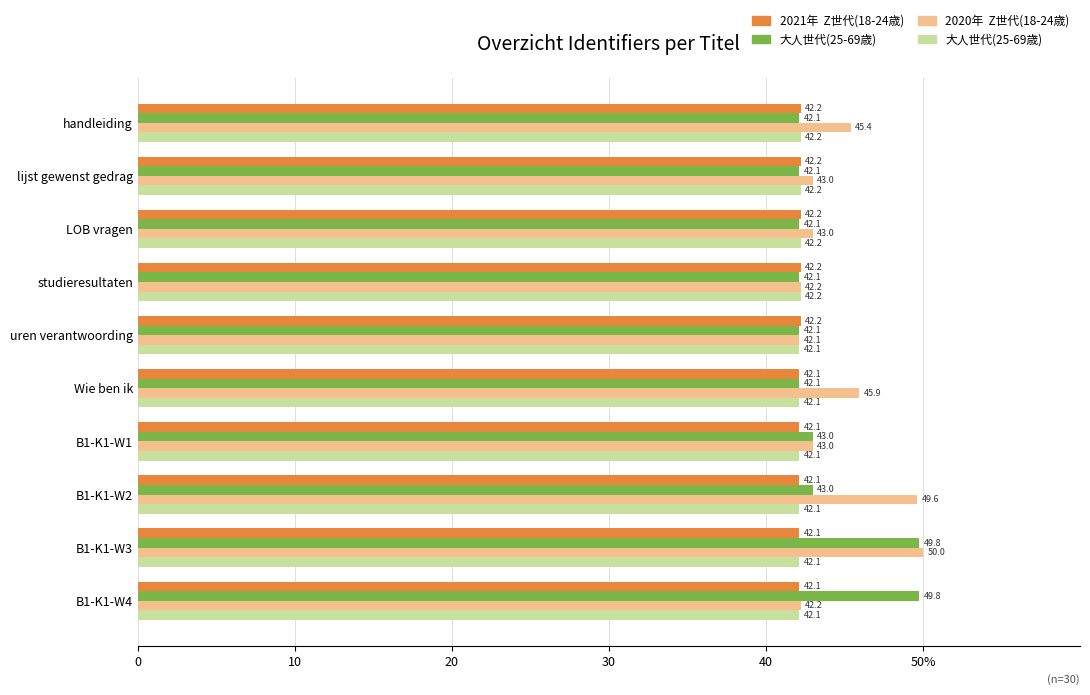

True or false: 2020 大人世代(25-69歳) has a value of 74.9 at B1-K1-W3.

False